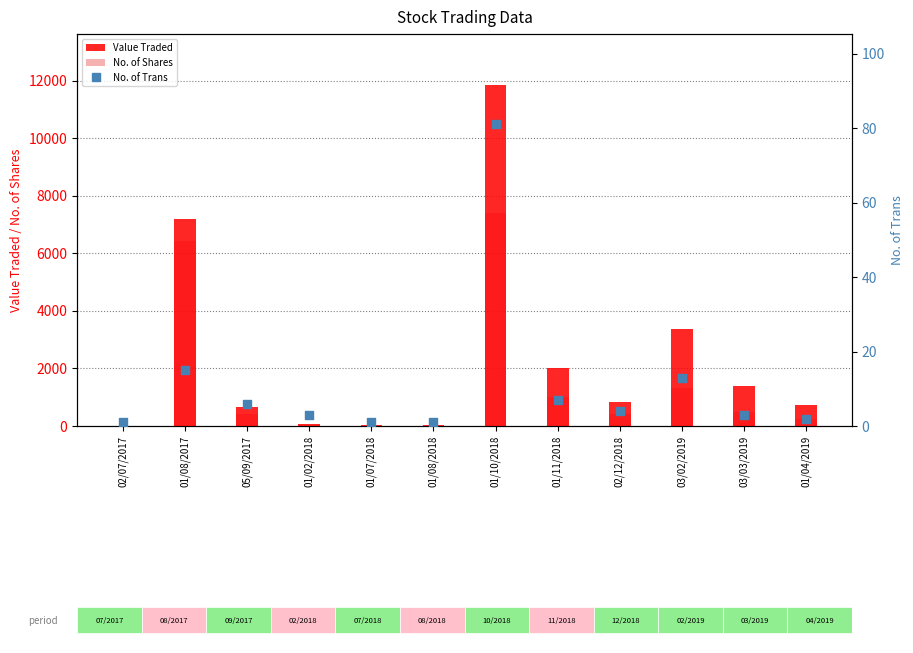

At how many categories does at least one series exceed 1376?

5